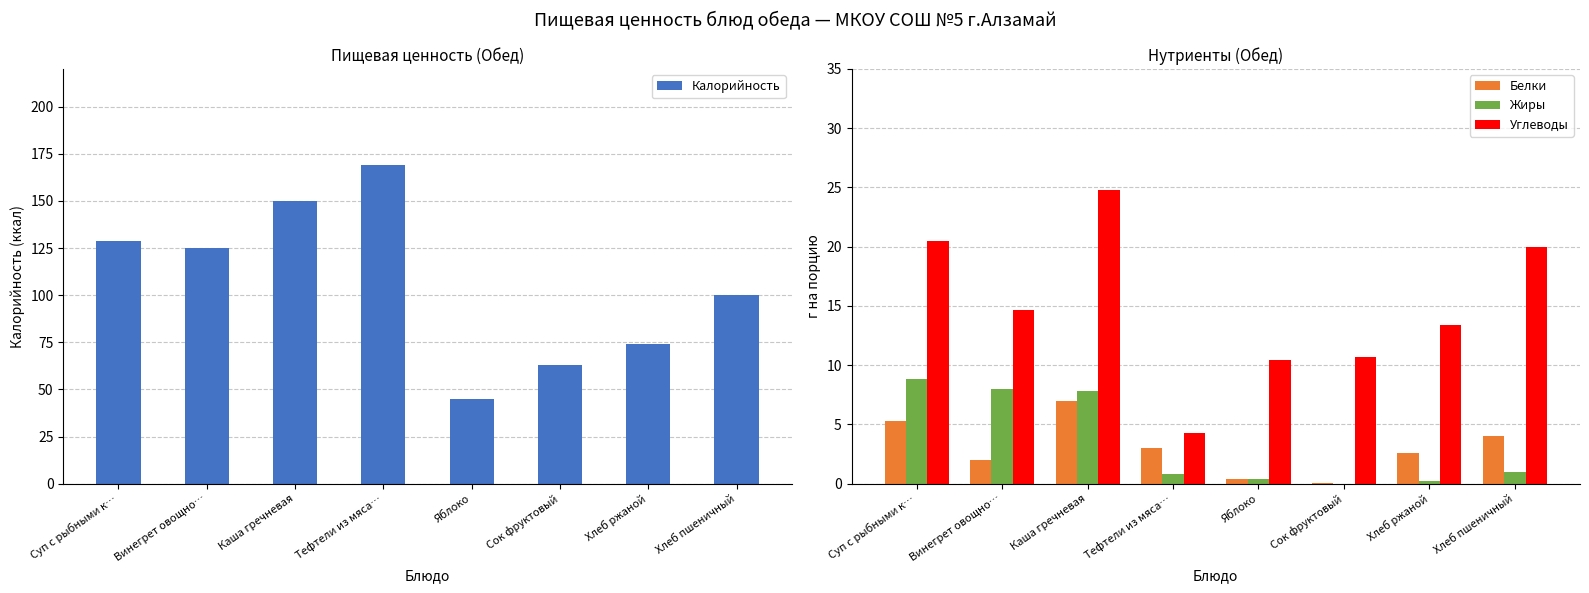

Which series has the largest total across all categories?

Калорийность